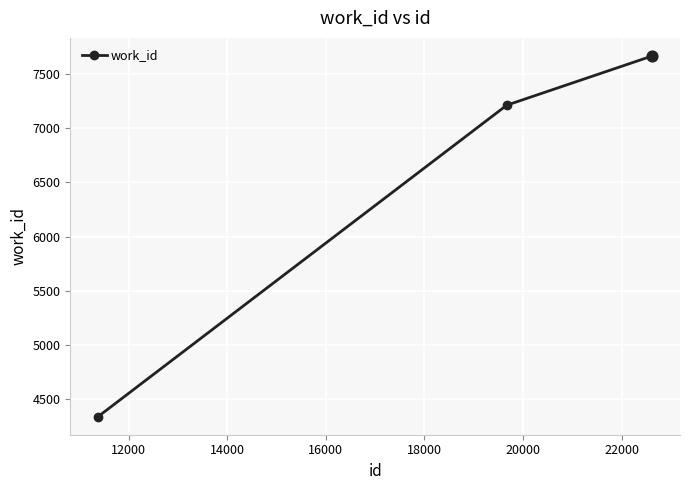

What is the value of the 3rd point from the left?

7665